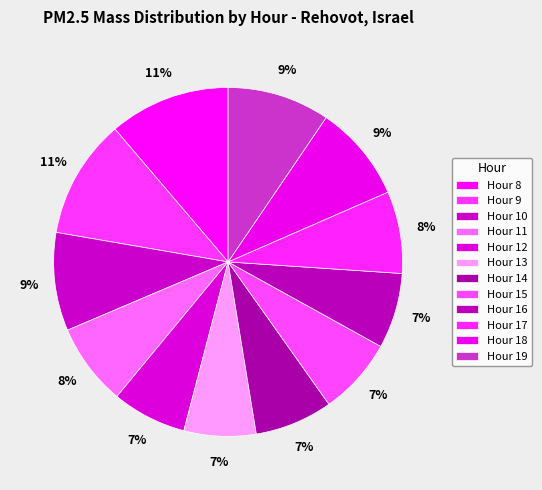

To the nearest percent, what is the difference between the Hour 9 and Hour 13 slice percentages?

4%